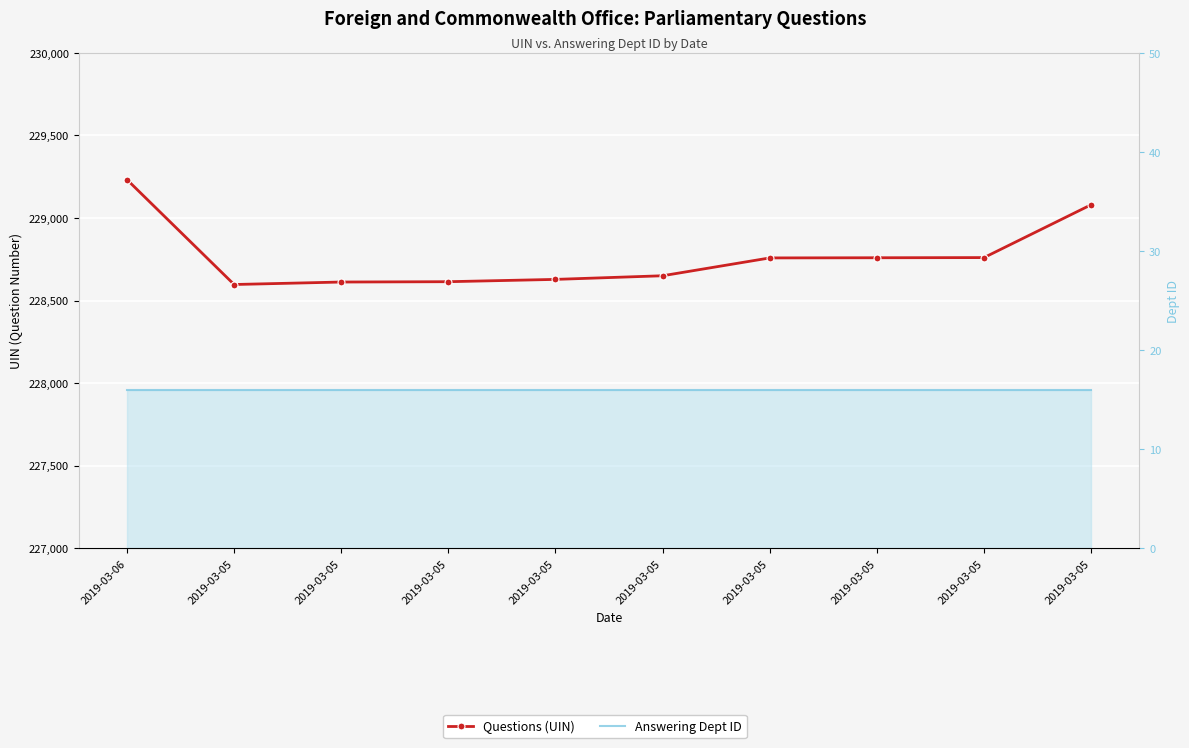

Where is Answering Dept ID nearest to the value 16?

2019-03-06